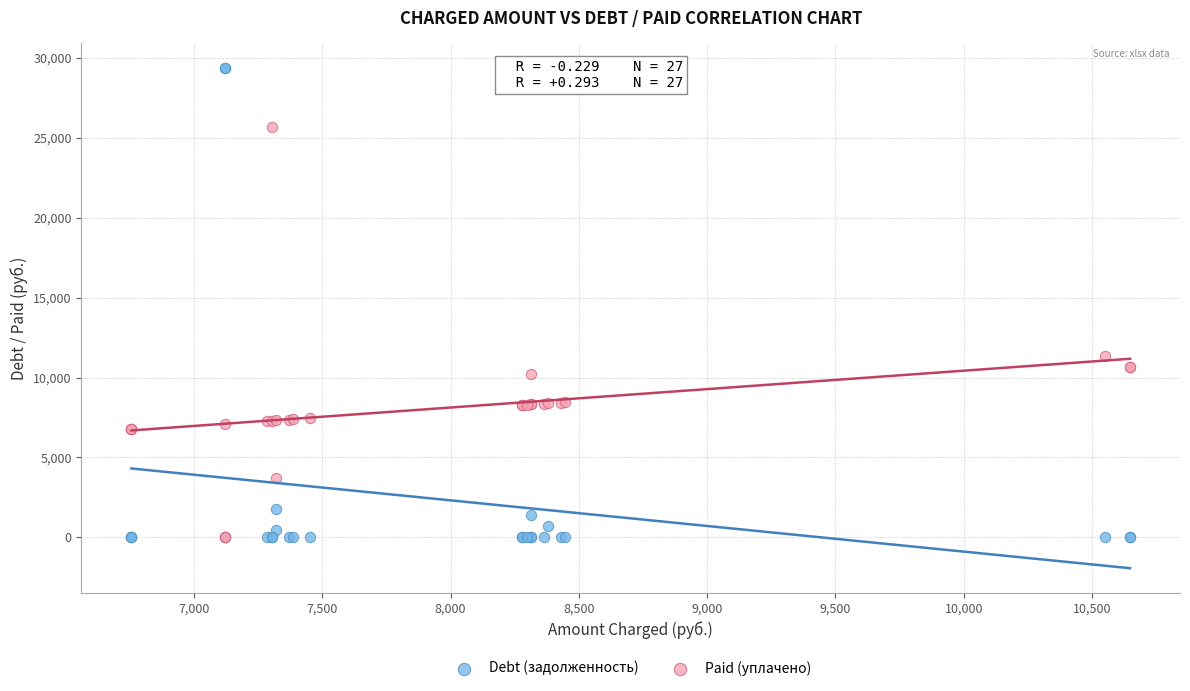

In the Debt (задолженность) series, what Y value is closest to 14675?

1798.6